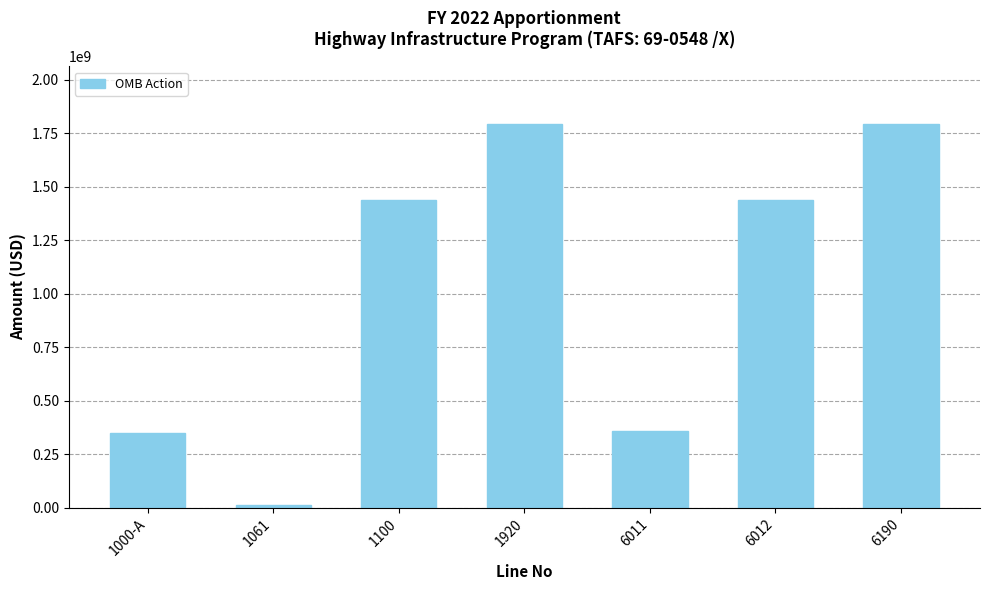

Between 1000-A and 6190, which is larger?

6190